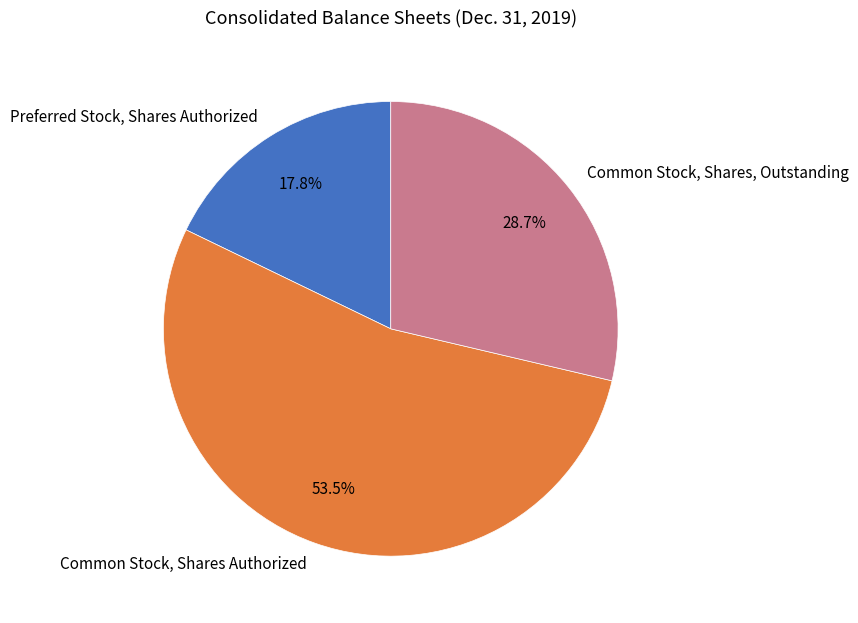

How many segments does this pie chart have?

3